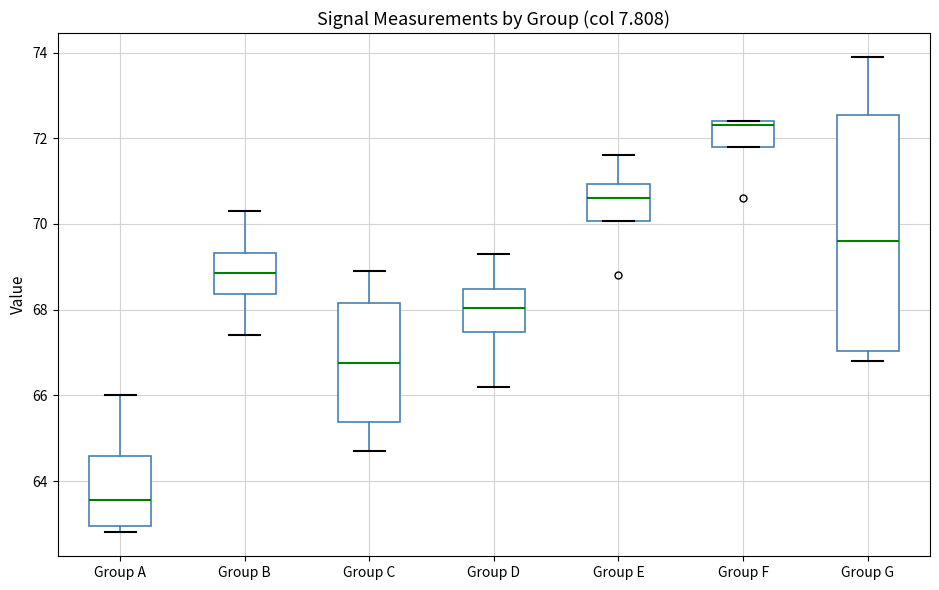

Where does the upper whisker of the box for Group B end on the y-axis? The values are not printed on the chart, so give them approximately, as read against the axis.

70.4